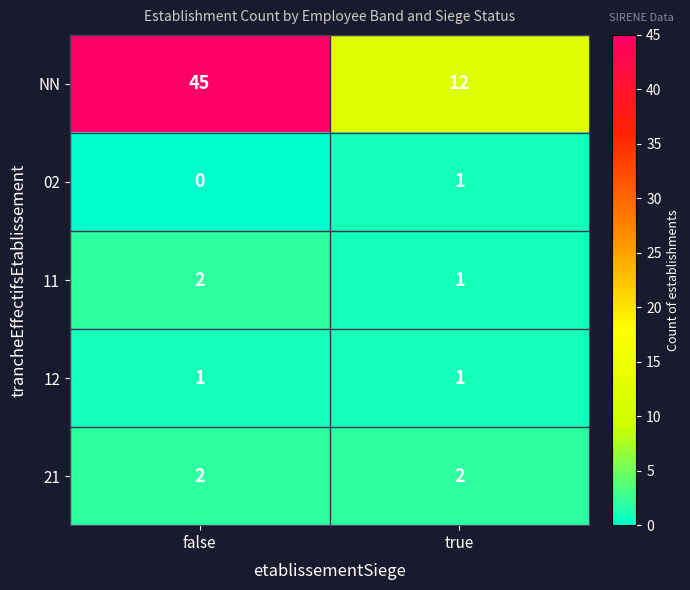

Is it true that 21 equals 2 at false?

True